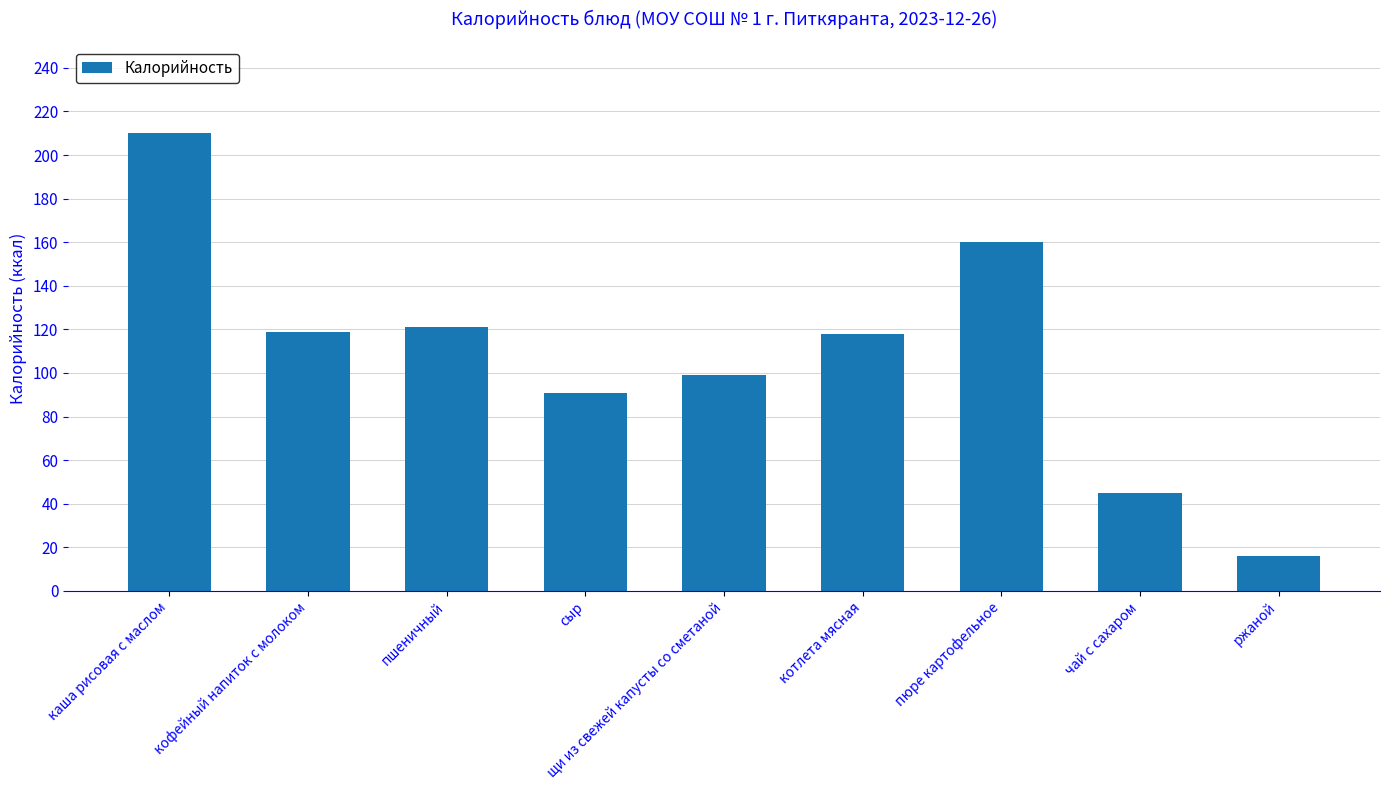

What is the change in value from сыр to щи из свежей капусты со сметаной?

+8